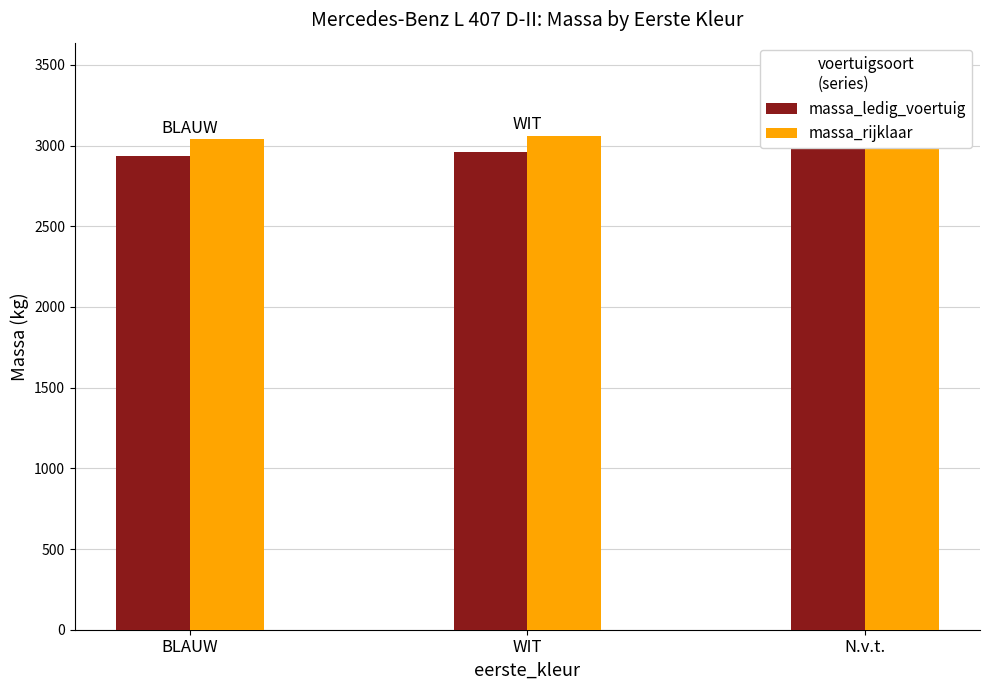

Reading left to right, transcribe all the data shown in this chart.

massa_ledig_voertuig: 2938.5	2960.0	3063.3
massa_rijklaar: 3038.5	3060.0	3163.3